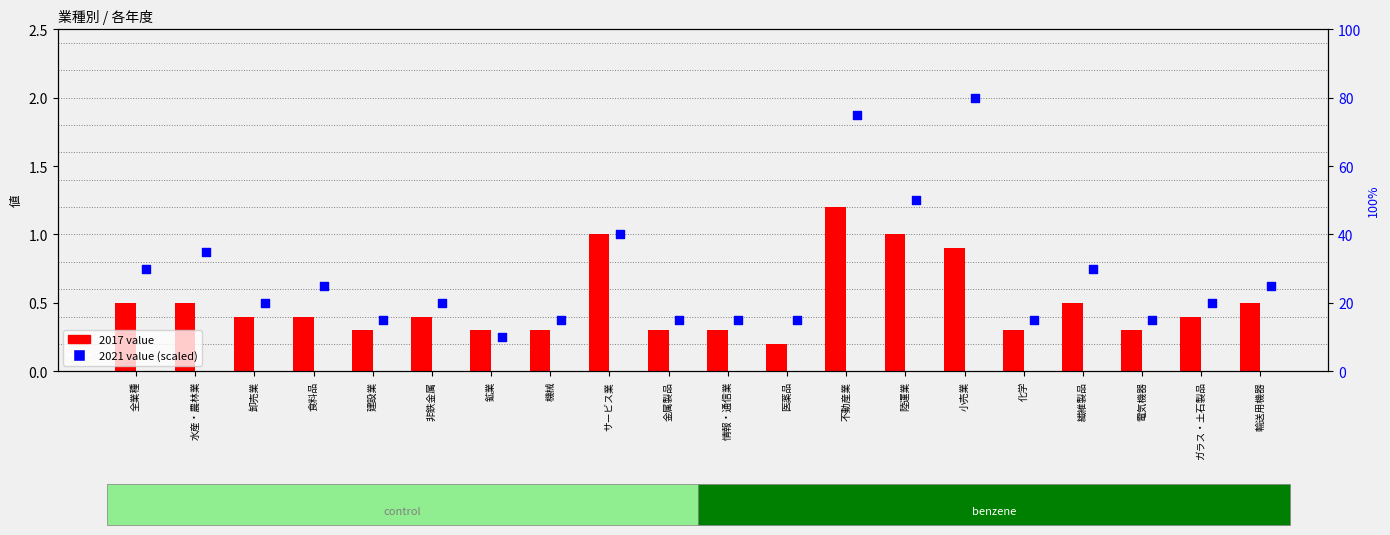

At how many categories does at least one series exceed 29?

7